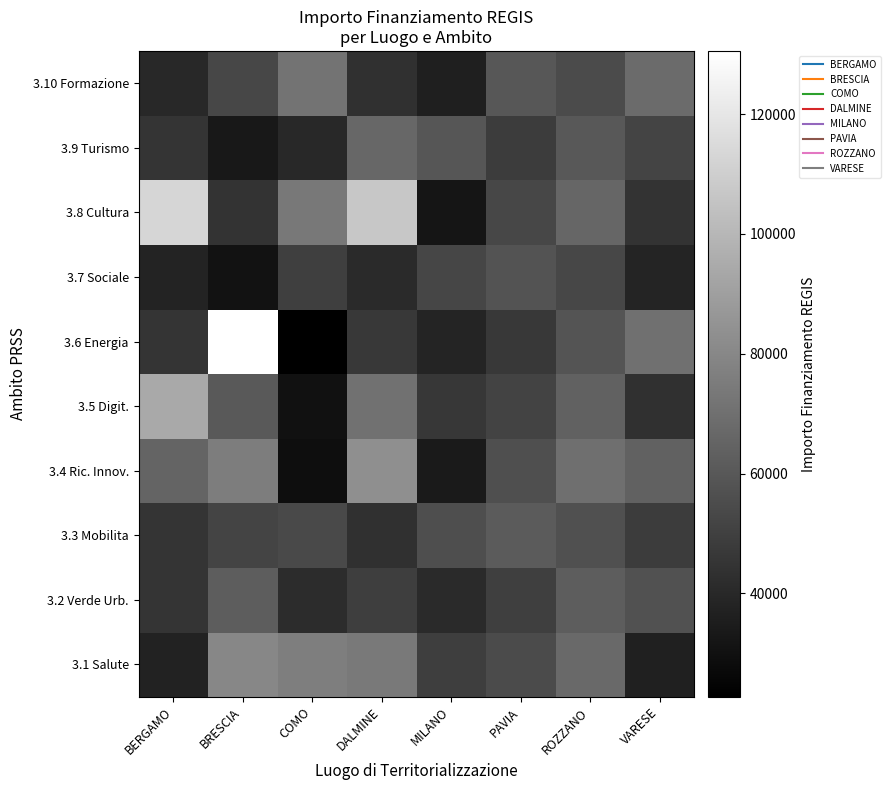

Reading left to right, list all the values displayed in this chart.

3.1 Salute: BERGAMO=37468.5	BRESCIA=79879.2	COMO=75845.2	DALMINE=74360.8	MILANO=49271.8	PAVIA=54577.6	ROZZANO=67648.1	VARESE=36253.0
3.2 Verde Urb.: BERGAMO=45385.4	BRESCIA=62262.6	COMO=41394.0	DALMINE=49228.3	MILANO=40458.6	PAVIA=49665.6	ROZZANO=62062.4	VARESE=57176.4
3.3 Mobilita: BERGAMO=44923.1	BRESCIA=51702.9	COMO=54185.4	DALMINE=43603.4	MILANO=55769.2	PAVIA=61126.9	ROZZANO=56476.8	VARESE=48646.7
3.4 Ric. Innov.: BERGAMO=65020.2	BRESCIA=75588.7	COMO=28983.5	DALMINE=83140.2	MILANO=33956.3	PAVIA=56214.9	ROZZANO=69509.9	VARESE=63770.8
3.5 Digit.: BERGAMO=94144.3	BRESCIA=60654.5	COMO=30048.9	DALMINE=70377.2	MILANO=46023.1	PAVIA=51303.0	ROZZANO=63924.3	VARESE=43135.1
3.6 Energia: BERGAMO=44978.7	BRESCIA=130563.9	COMO=22741.3	DALMINE=46360.7	MILANO=38291.2	PAVIA=46391.0	ROZZANO=58338.7	VARESE=70225.6
3.7 Sociale: BERGAMO=37761.4	BRESCIA=30558.8	COMO=49653.5	DALMINE=40820.2	MILANO=52520.5	PAVIA=57852.3	ROZZANO=52753.1	VARESE=38724.8
3.8 Cultura: BERGAMO=112948.8	BRESCIA=44551.7	COMO=73636.1	DALMINE=106615.1	MILANO=31788.9	PAVIA=52940.3	ROZZANO=65786.2	VARESE=44587.1
3.9 Turismo: BERGAMO=45403.0	BRESCIA=33197.6	COMO=40072.9	DALMINE=66393.6	MILANO=59017.9	PAVIA=48028.3	ROZZANO=60200.6	VARESE=51565.4
3.10 Formazione: BERGAMO=40247.5	BRESCIA=53049.8	COMO=71397.2	DALMINE=43493.0	MILANO=36123.8	PAVIA=59489.6	ROZZANO=54615.0	VARESE=67975.5